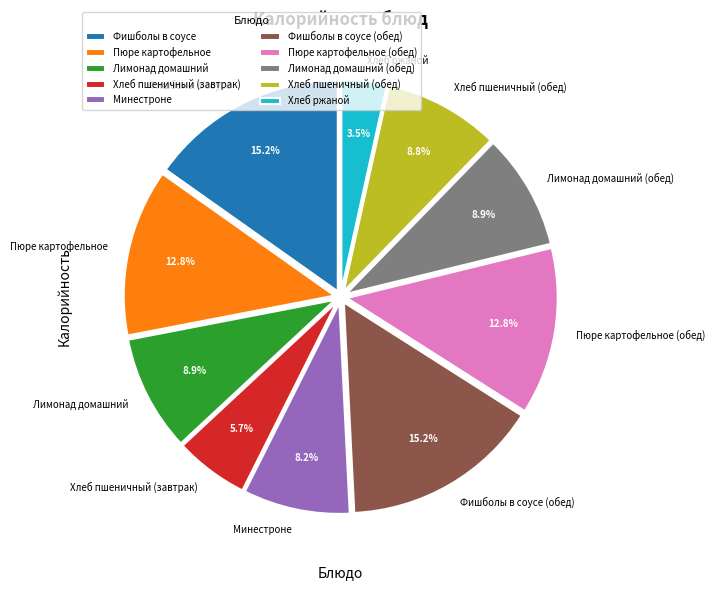

What is the smallest slice in the pie chart?

Хлеб ржаной